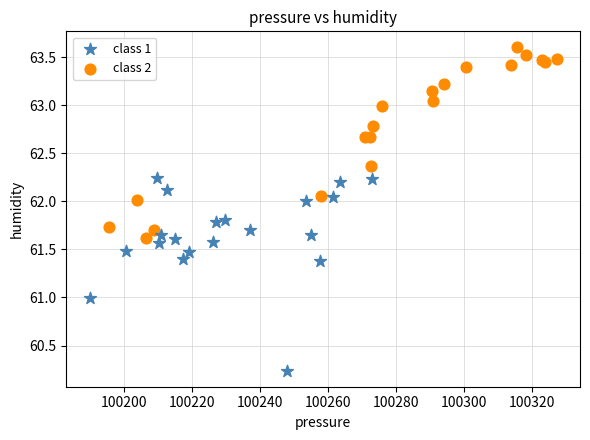

Which series contains the lowest Y value?

class 1